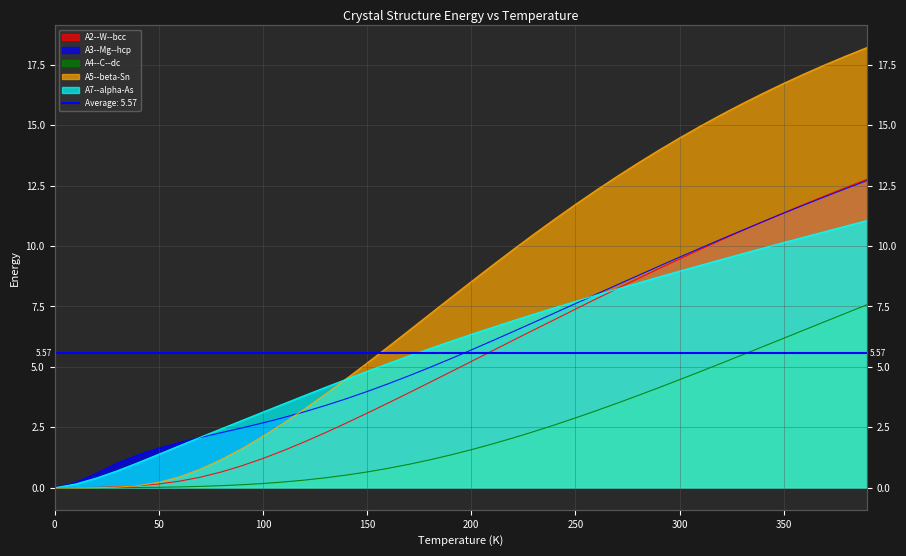

Which series ends up on top after the final intersection of A5--beta-Sn and A4--C--dc?

A5--beta-Sn